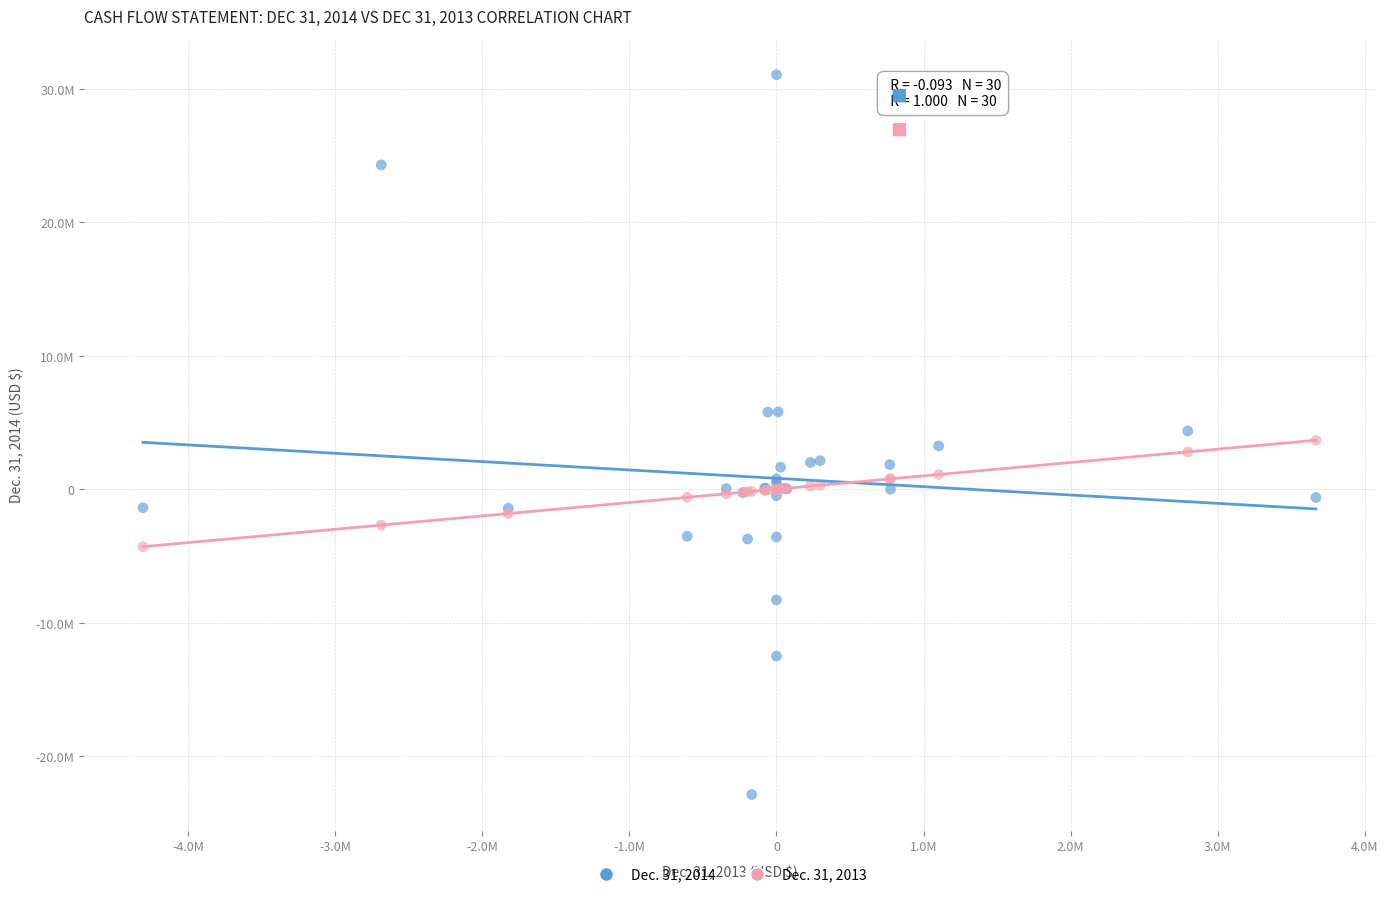

Which series reaches the minimum Y coordinate?

Dec. 31, 2014